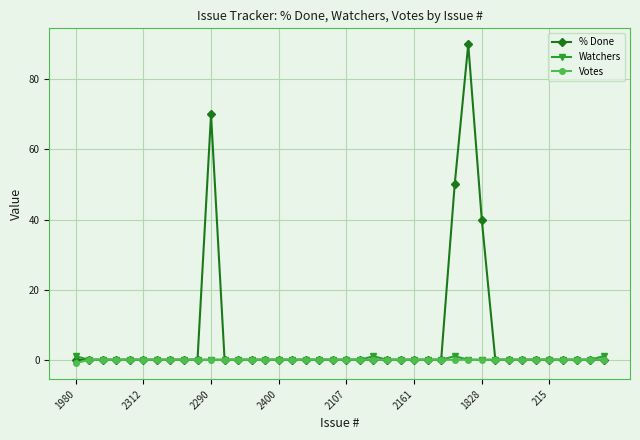

What are all the series names shown in the legend?

% Done, Watchers, Votes